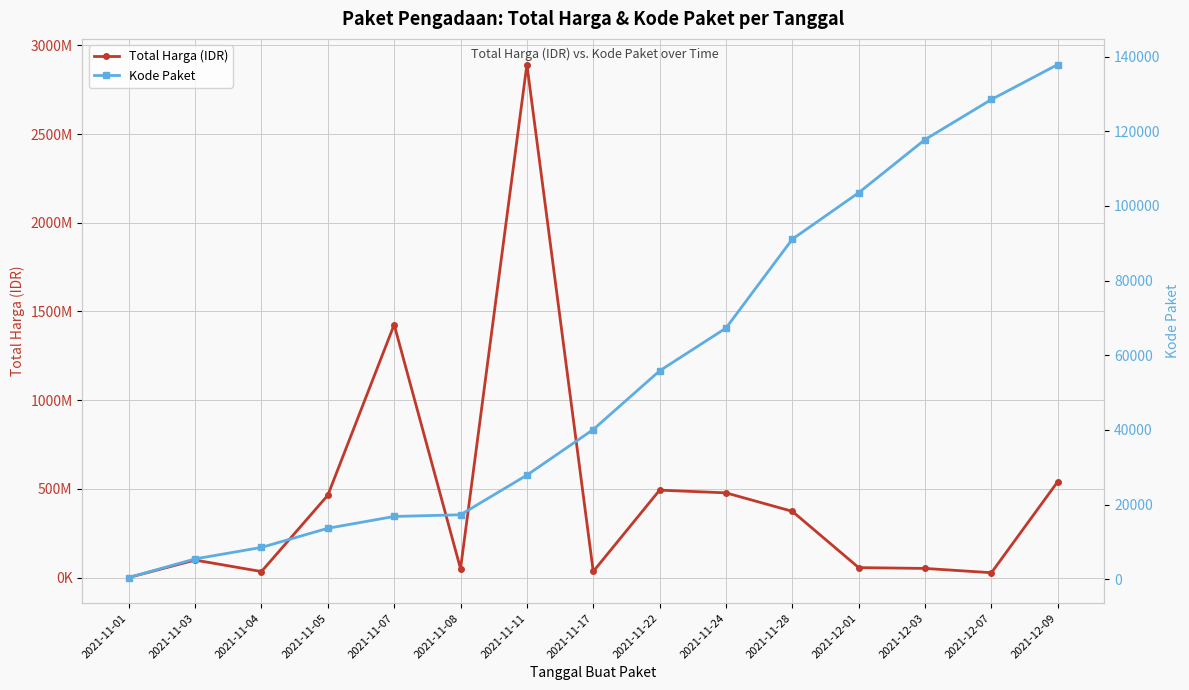

Is it true that Kode Paket equals 39245 at 2021-11-11?

False